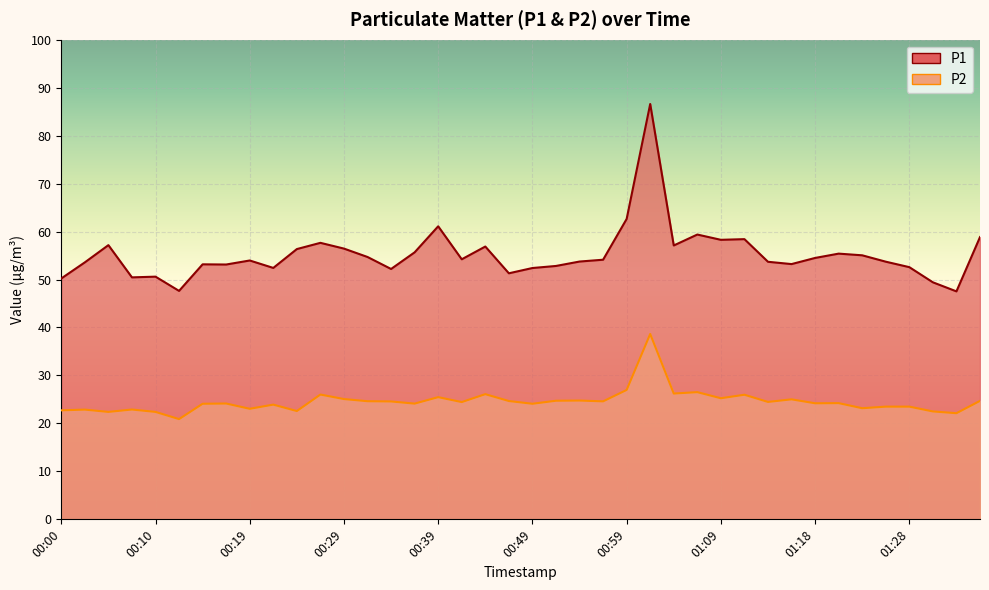

What position from the right is 00:56?

17